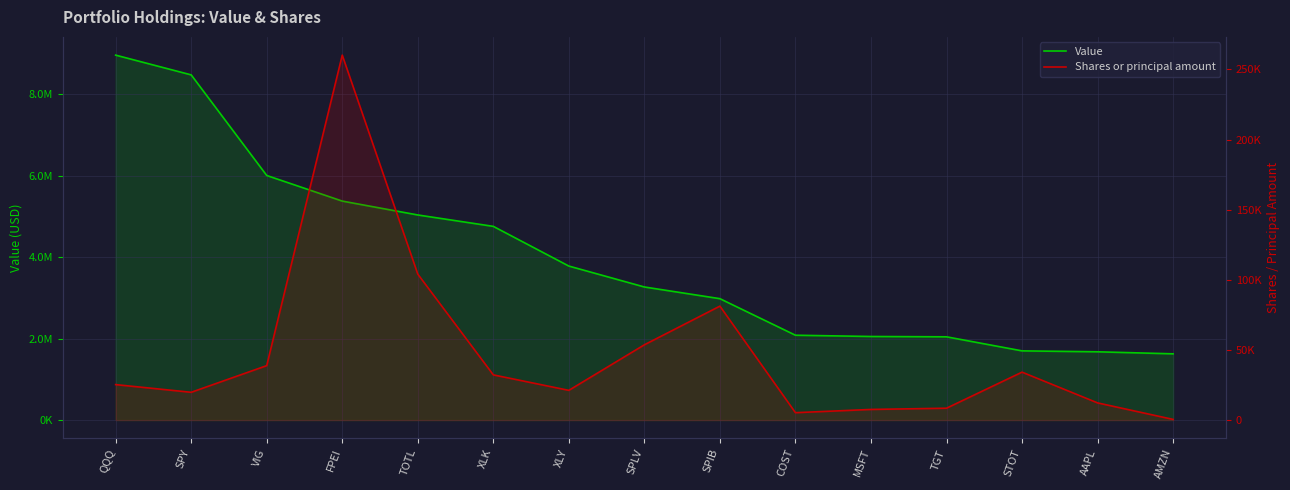

Does the chart display data point markers on the line(s)?

No